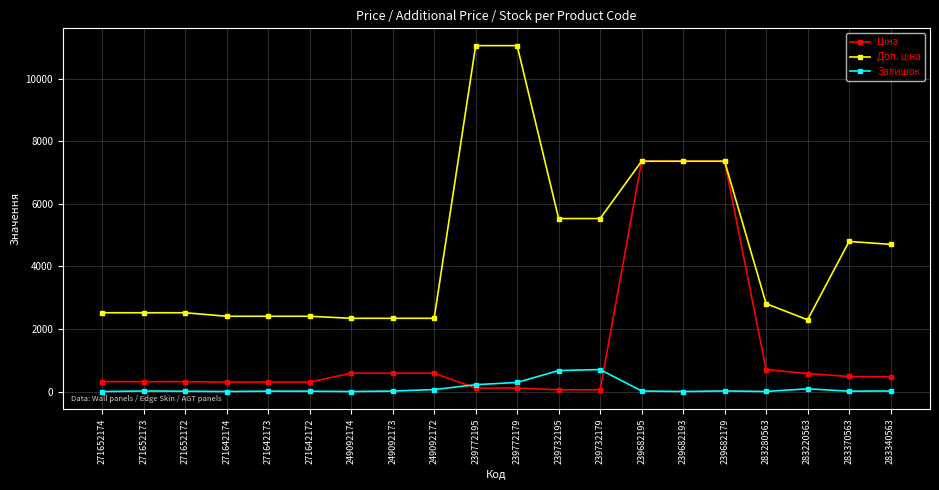

The Залишок series shows 86.0 at 283220563. True or false?

True